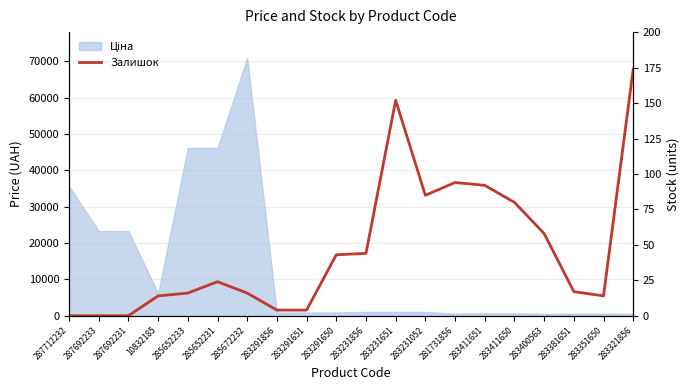

True or false: the data shows 92 at 283411651.

True